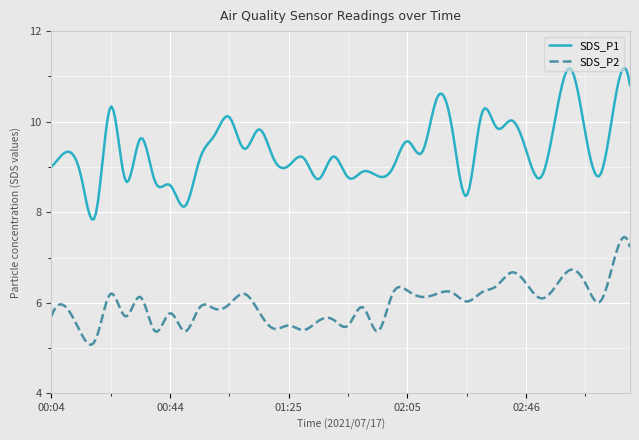

At how many categories does at least one series exceed 7?

300